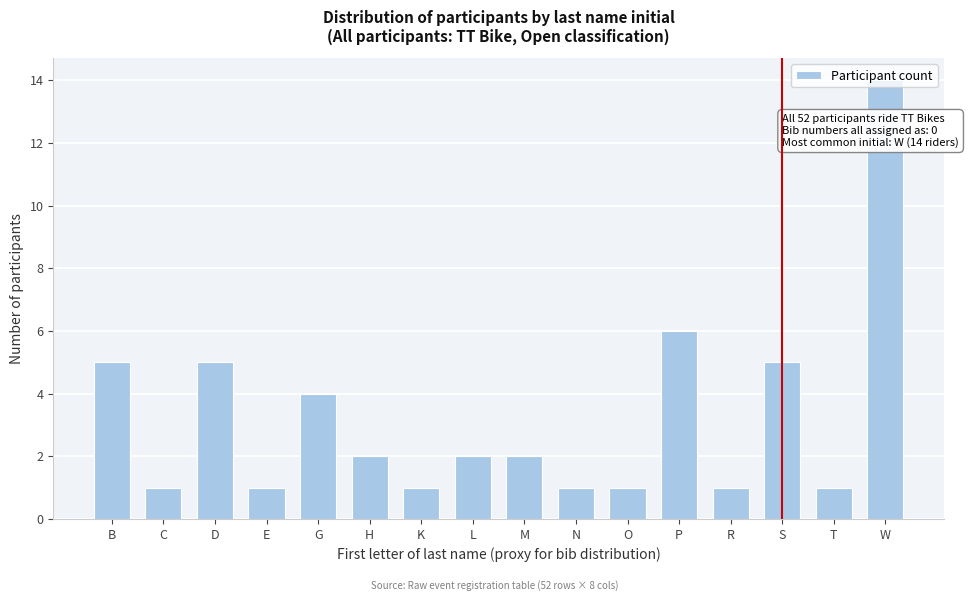

The value at B is 7. True or false?

False